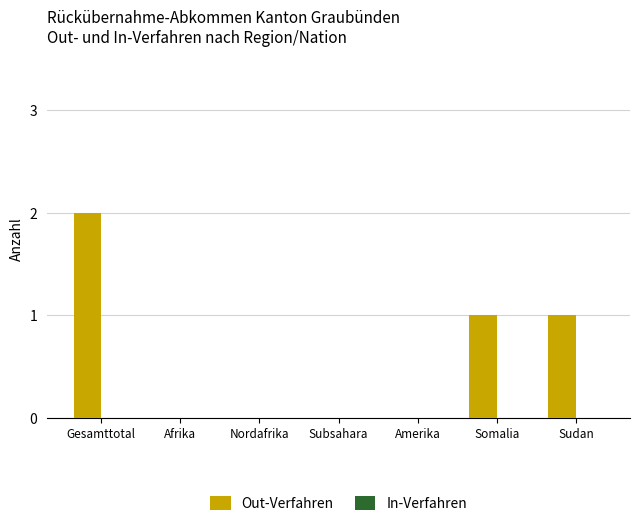

What is the sum of all values?

4